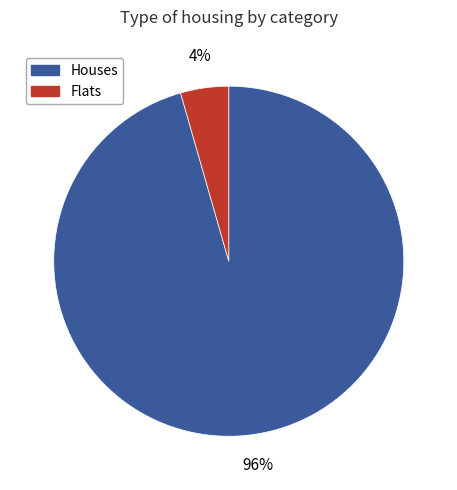

To the nearest percent, what is the average slice percentage?

50%